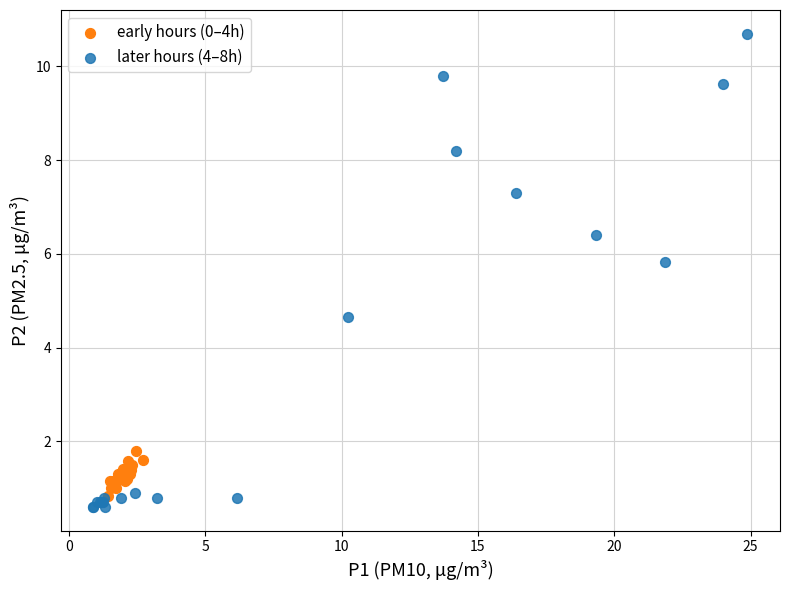

Which series contains the highest Y value?

later hours (4–8h)